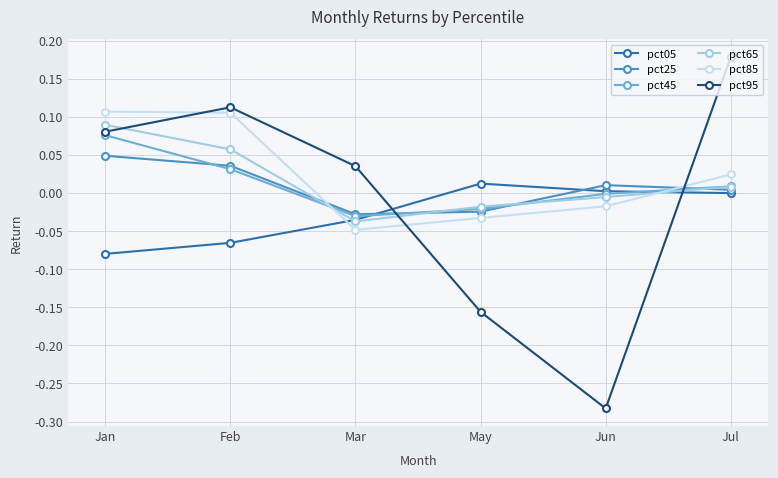

Where do pct05 and pct95 first cross each other?

Mar and May